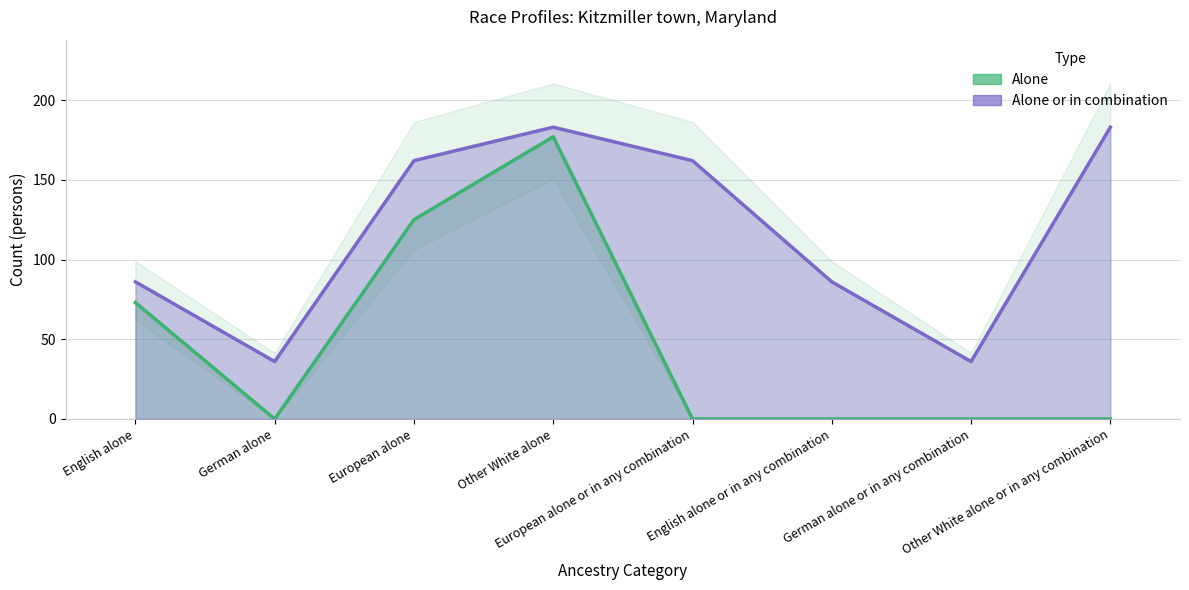

Between European alone and Other White alone, which series saw the biggest shift?

Alone